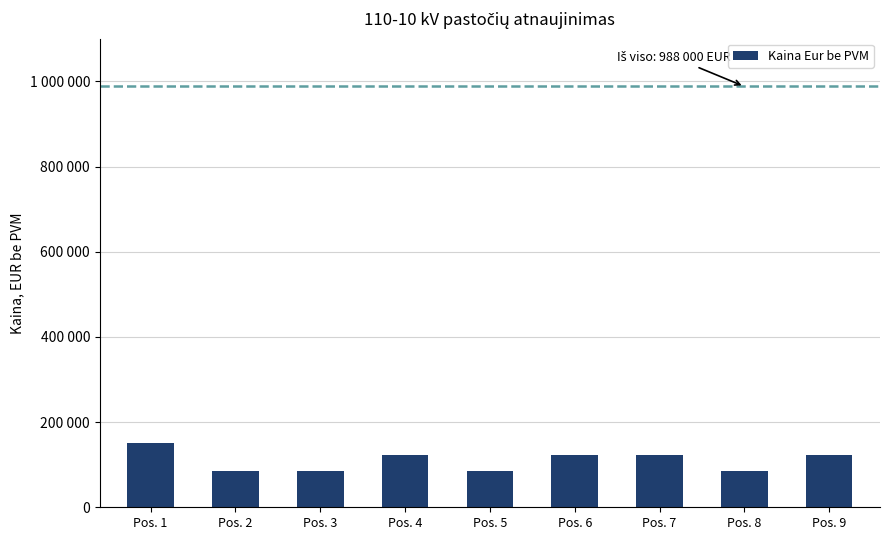

The chart shows a value of 130029 at Pos. 5. True or false?

False